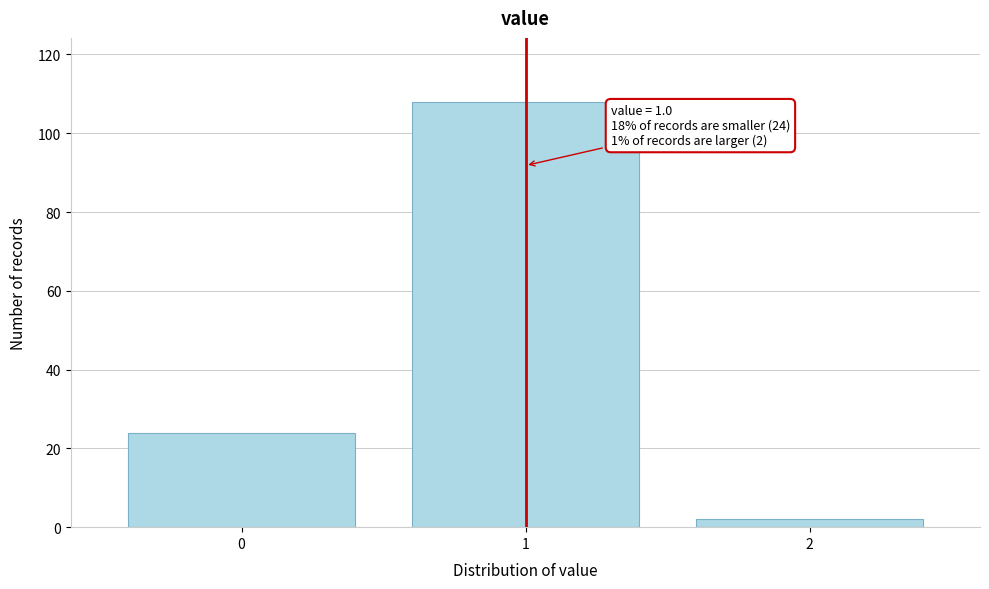

Reading left to right, transcribe all the data shown in this chart.

24	108	2